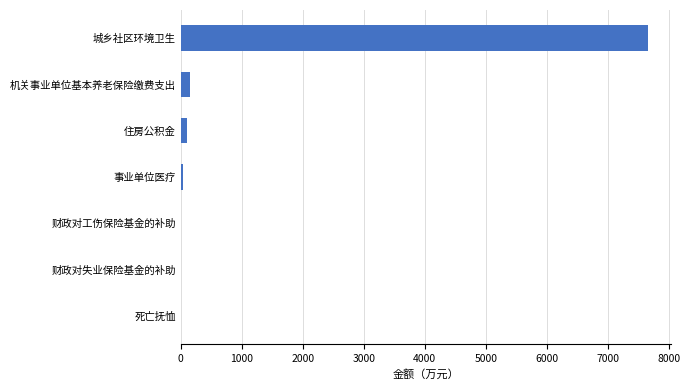

Is it true that the value at 城乡社区环境卫生 is 7660.8?

True